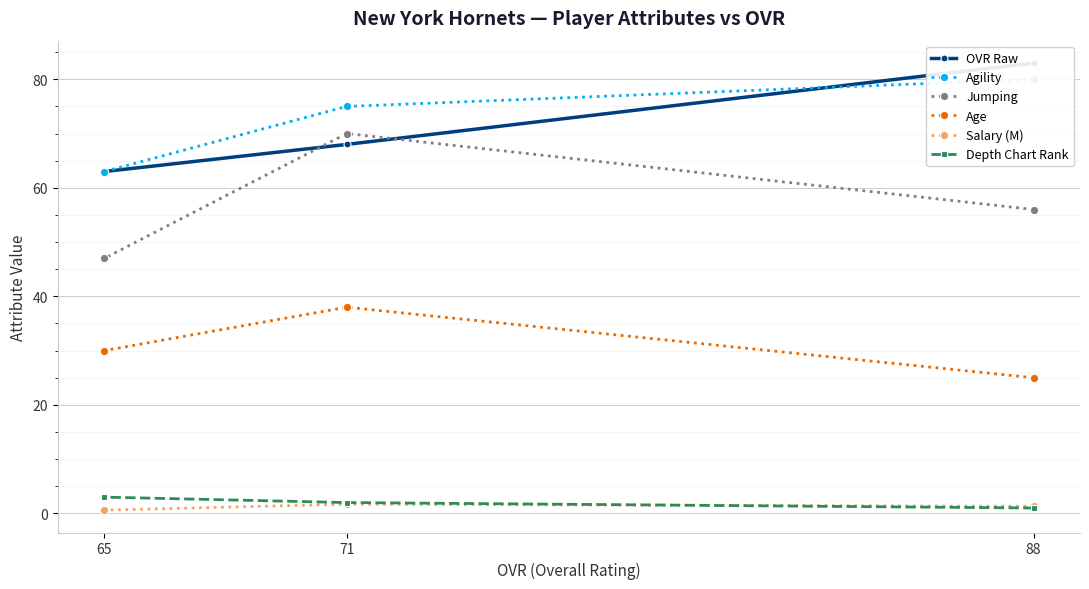

What is the minimum value for Agility?

63.0